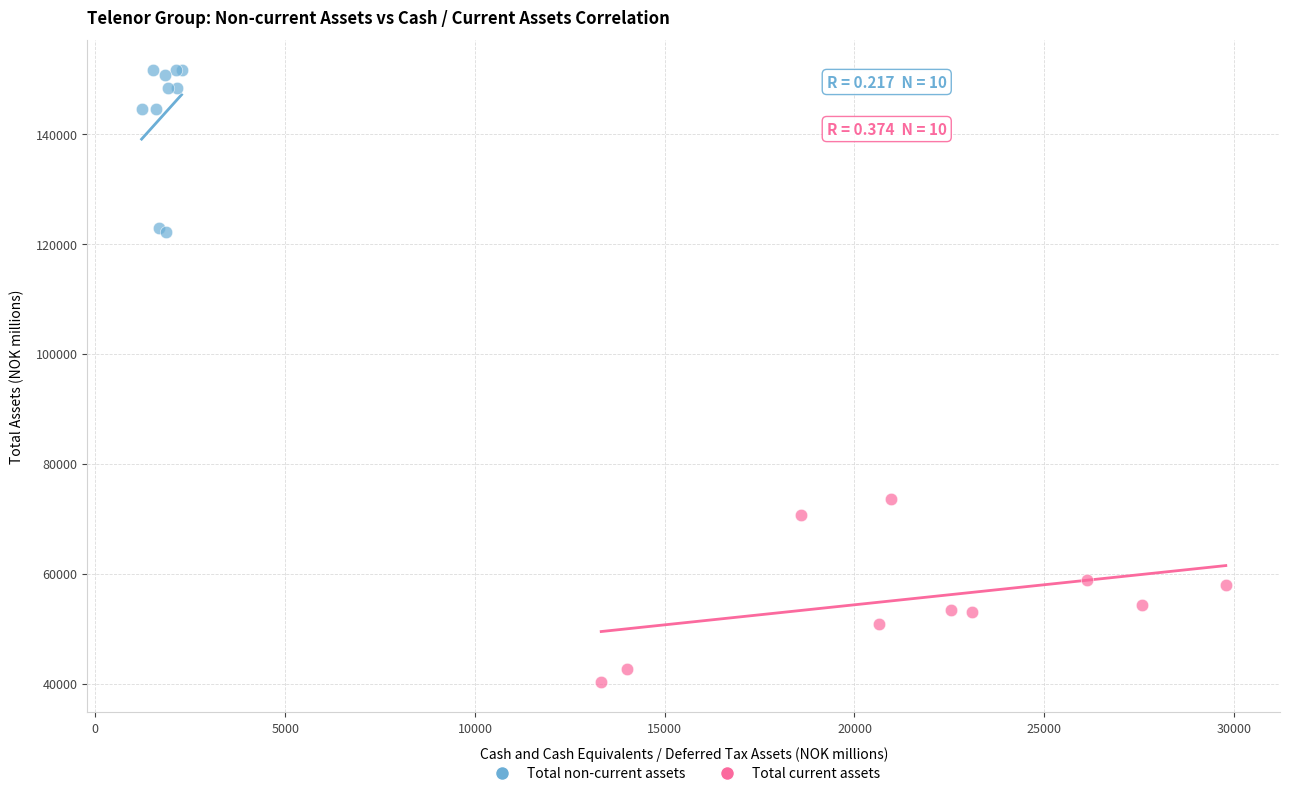

Which series reaches the minimum Y coordinate?

Total current assets